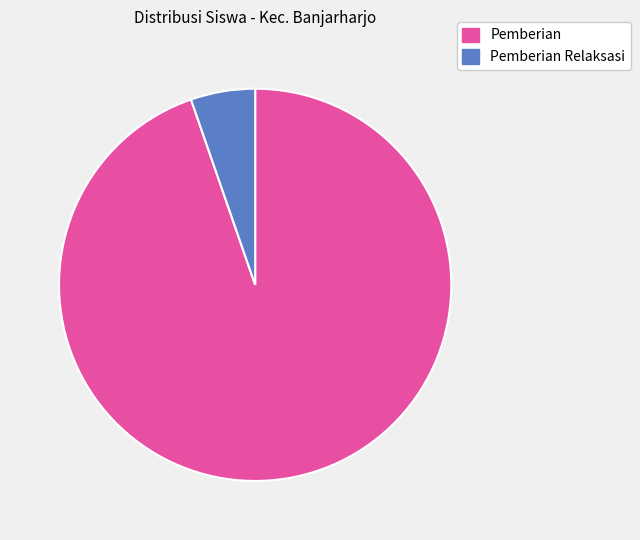

Is it true that Pemberian Relaksasi is 5% of the pie?

True